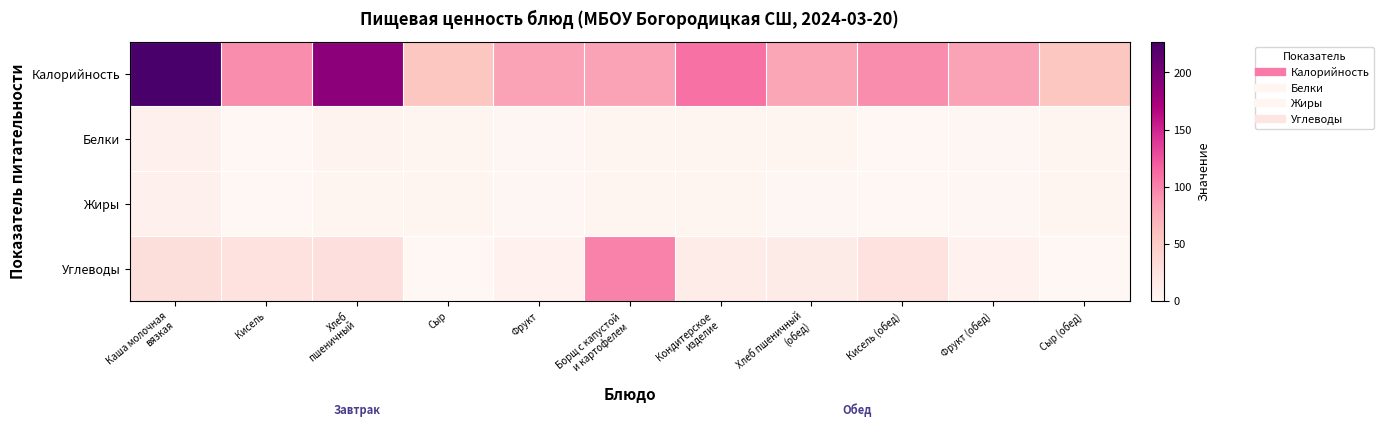

How many distinct data groups are displayed?

4